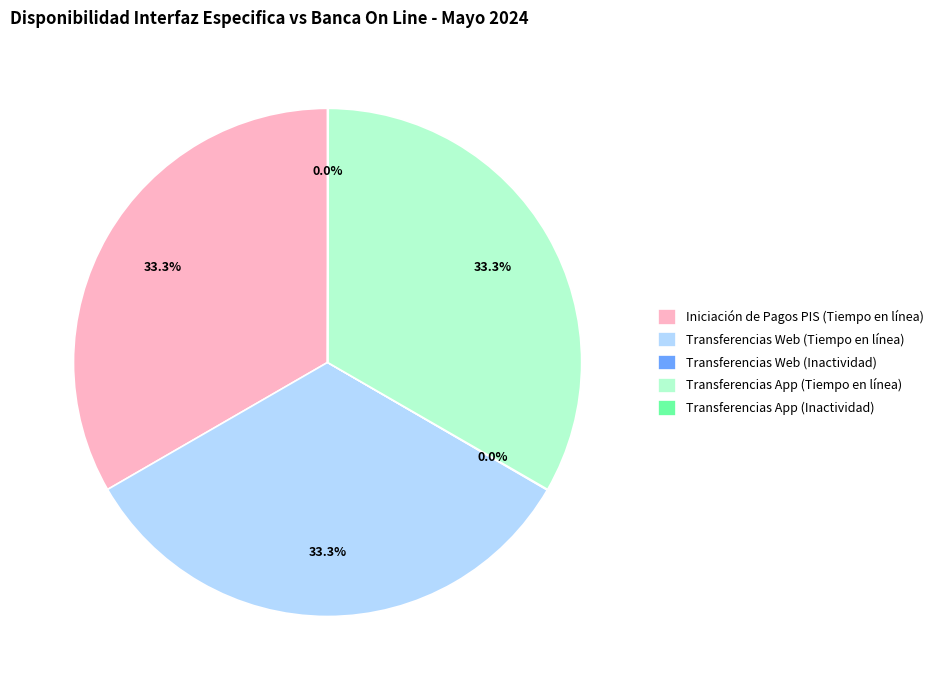

Is there a majority slice in this chart?

No